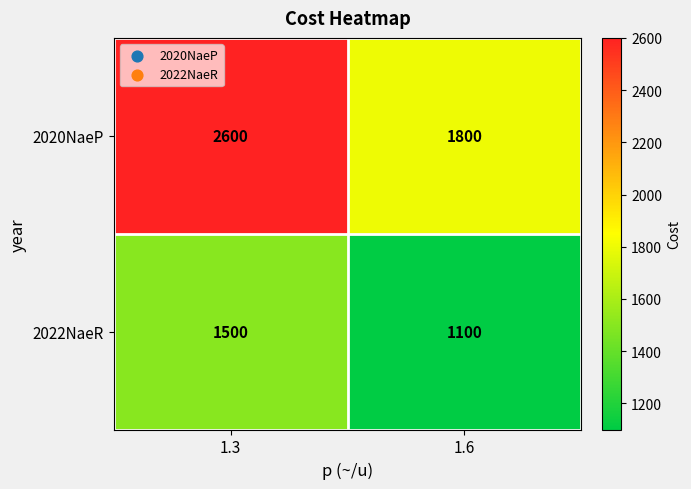

What is the approximate value of 2022NaeR at 1.3, to the nearest 10?

1500